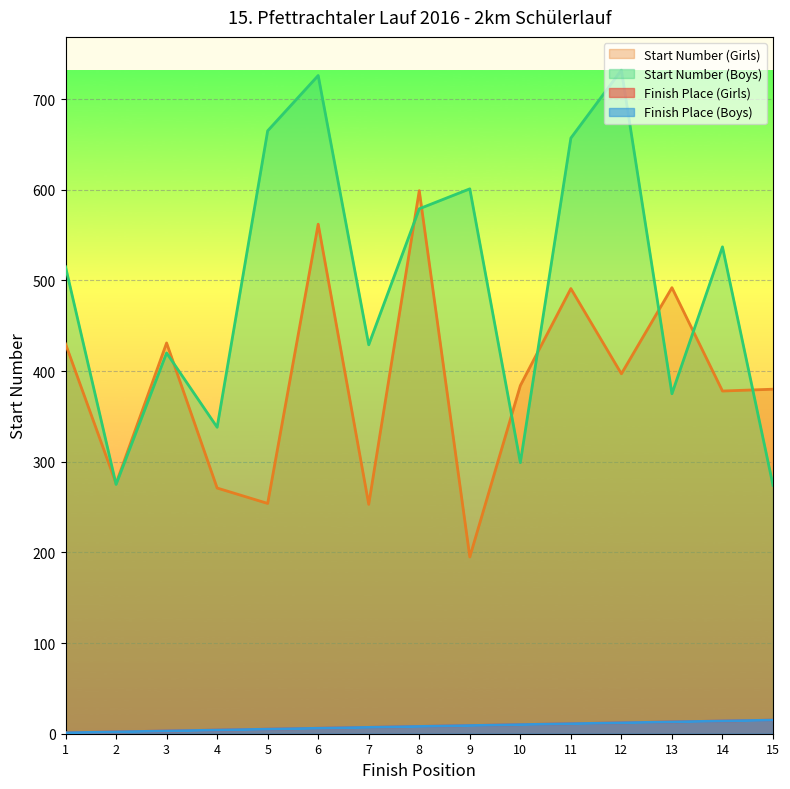

Which has a higher value, 11 or 10?

11